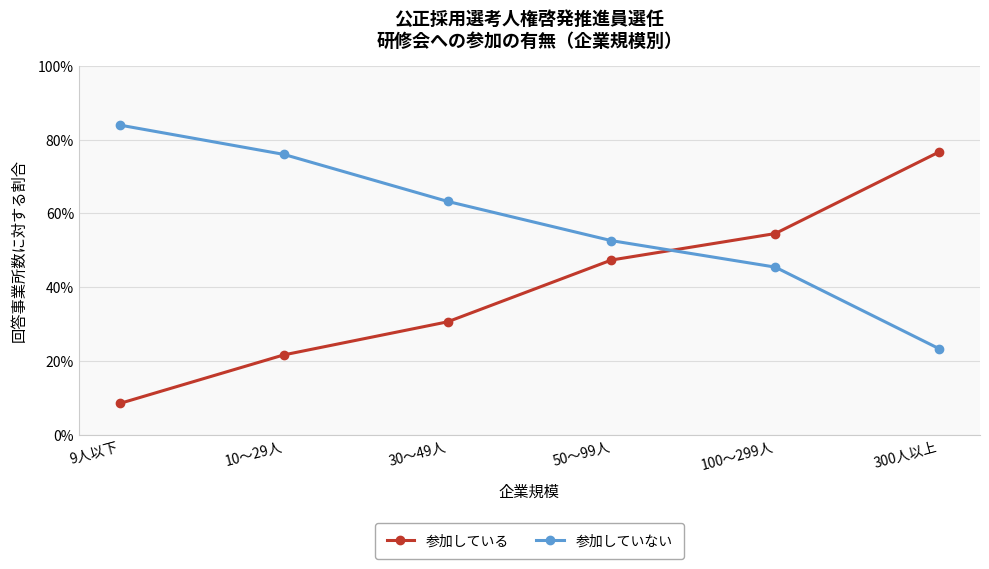

Reading left to right, list all the values displayed in this chart.

参加している: 0.1	0.2	0.3	0.5	0.5	0.8
参加していない: 0.8	0.8	0.6	0.5	0.5	0.2